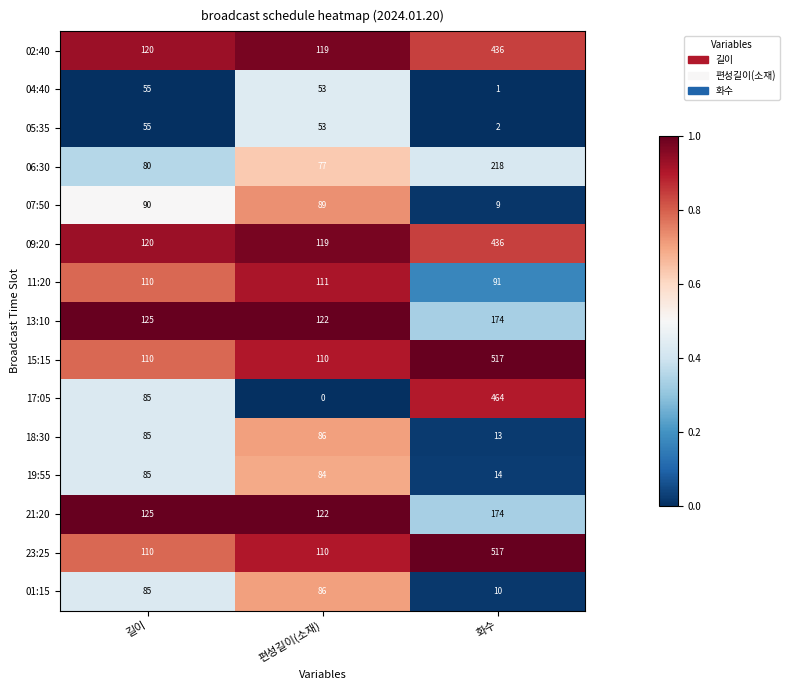

The value of 19:55 at 길이 is 59. True or false?

False